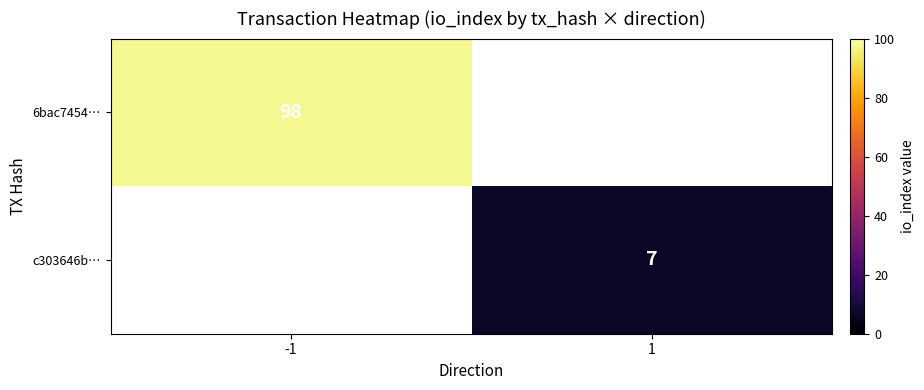

Is it true that c303646b… equals 7 at 1?

True